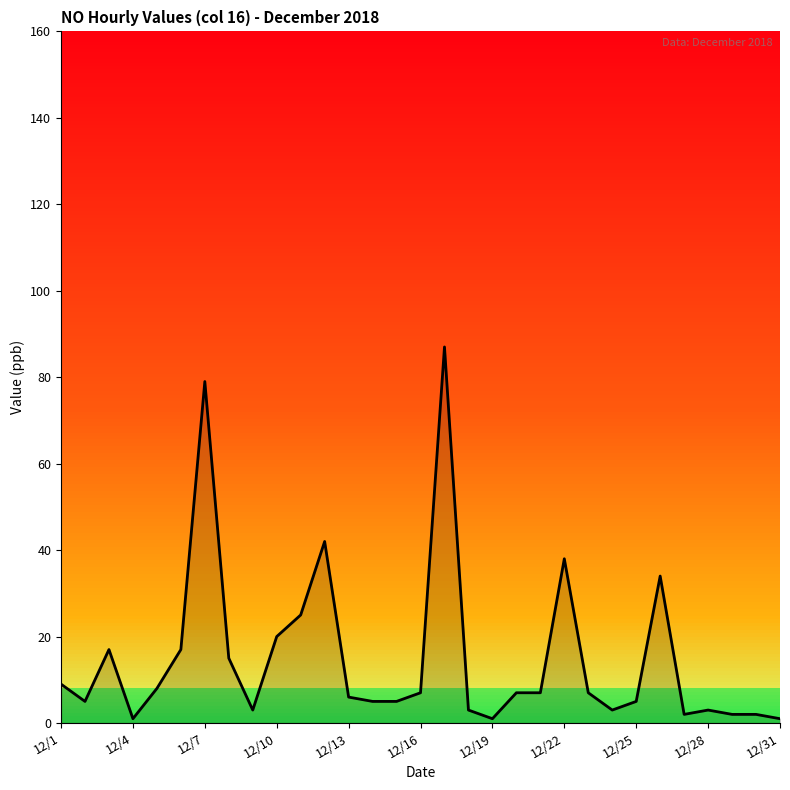

The value at 12/7 is 11. True or false?

False